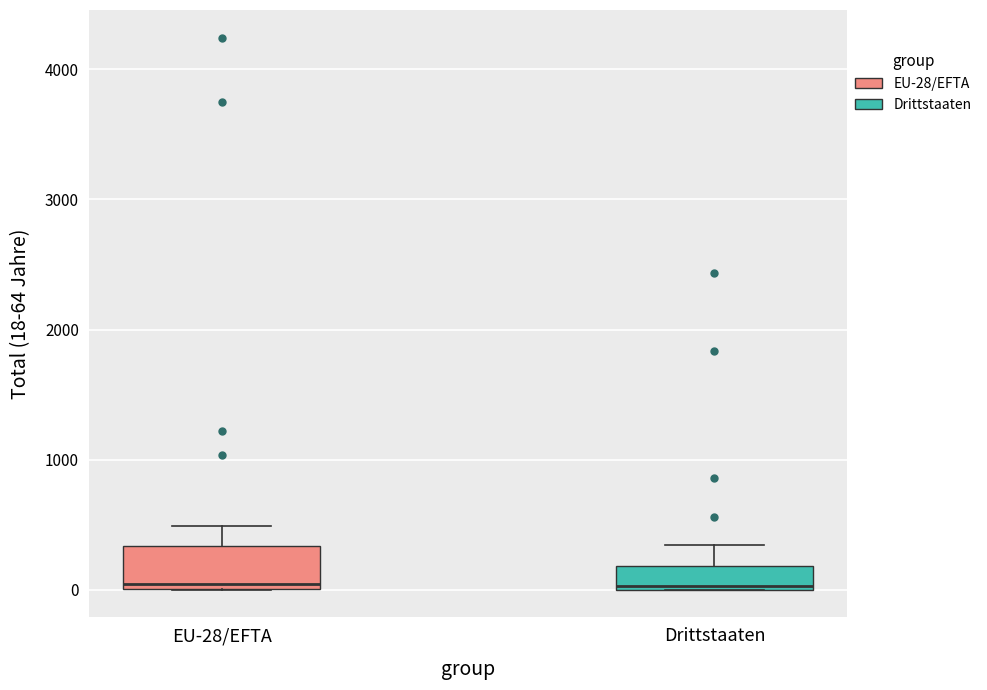

Where is the upper edge of the box for Drittstaaten on the y-axis? The values are not printed on the chart, so give them approximately, as read against the axis.

200